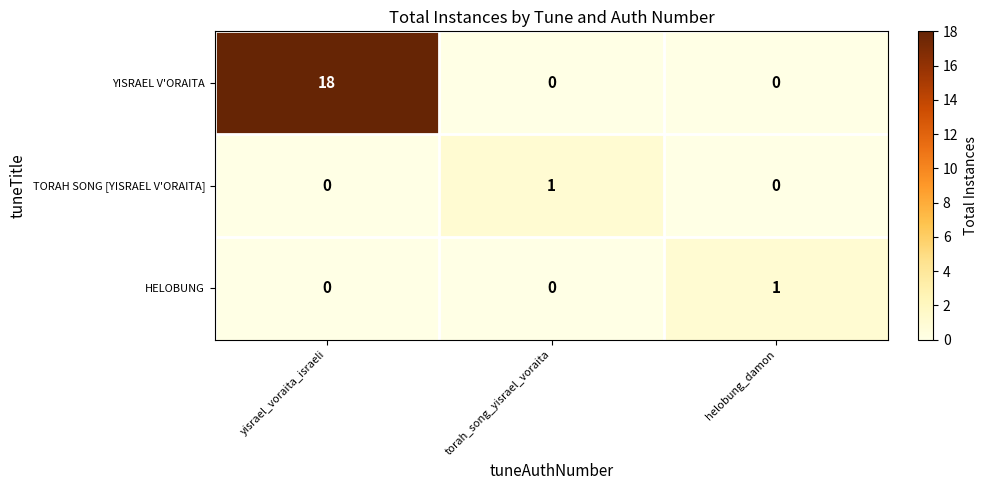

What is the total value across all series at helobung_damon?

1